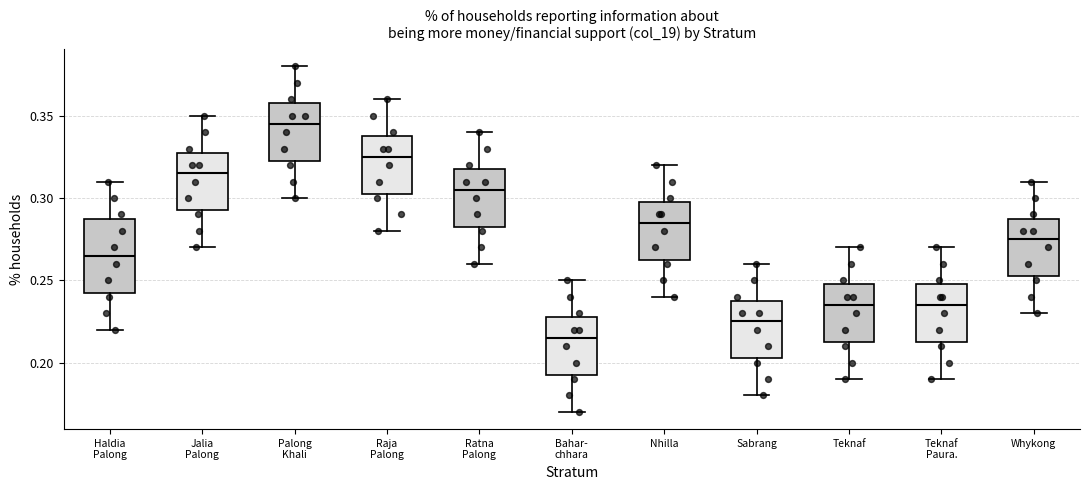

Which box is the tallest, from its lower edge to its upper edge?

Haldia Palong